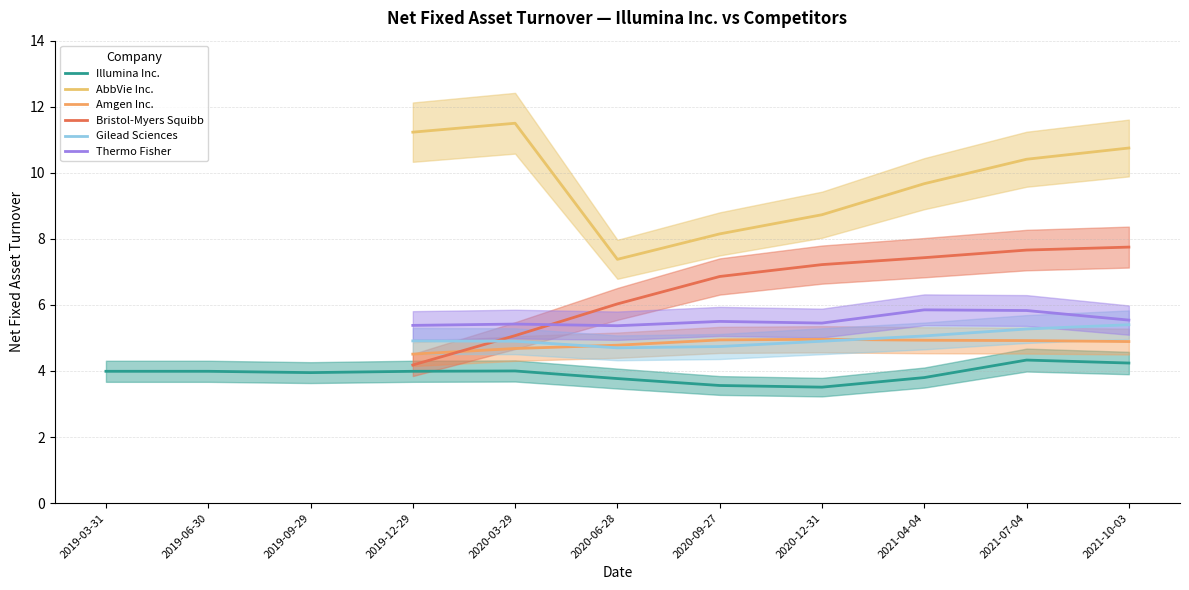

True or false: Bristol-Myers Squibb and Thermo Fisher cross at least once.

True